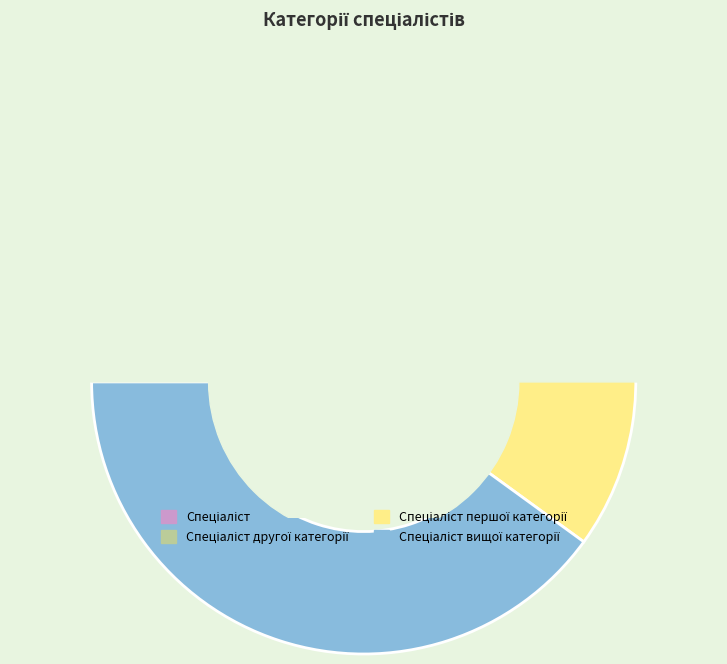

Rank the categories by value from highest to lowest.

Спеціаліст вищої категорії, Спеціаліст першої категорії, Спеціаліст другої категорії, Спеціаліст